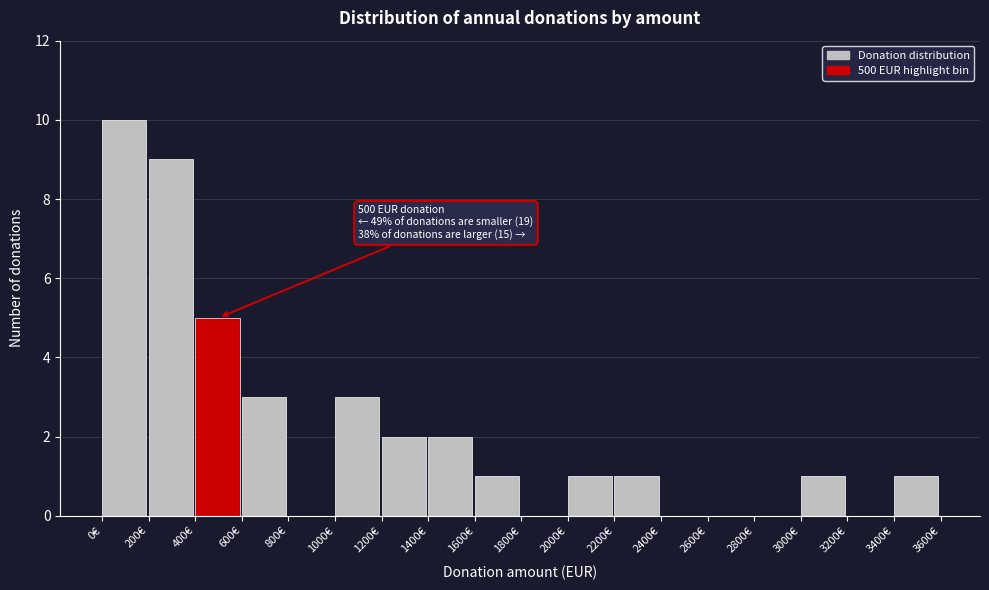

Over which range of the x-axis is the bar tallest?

0 to 200